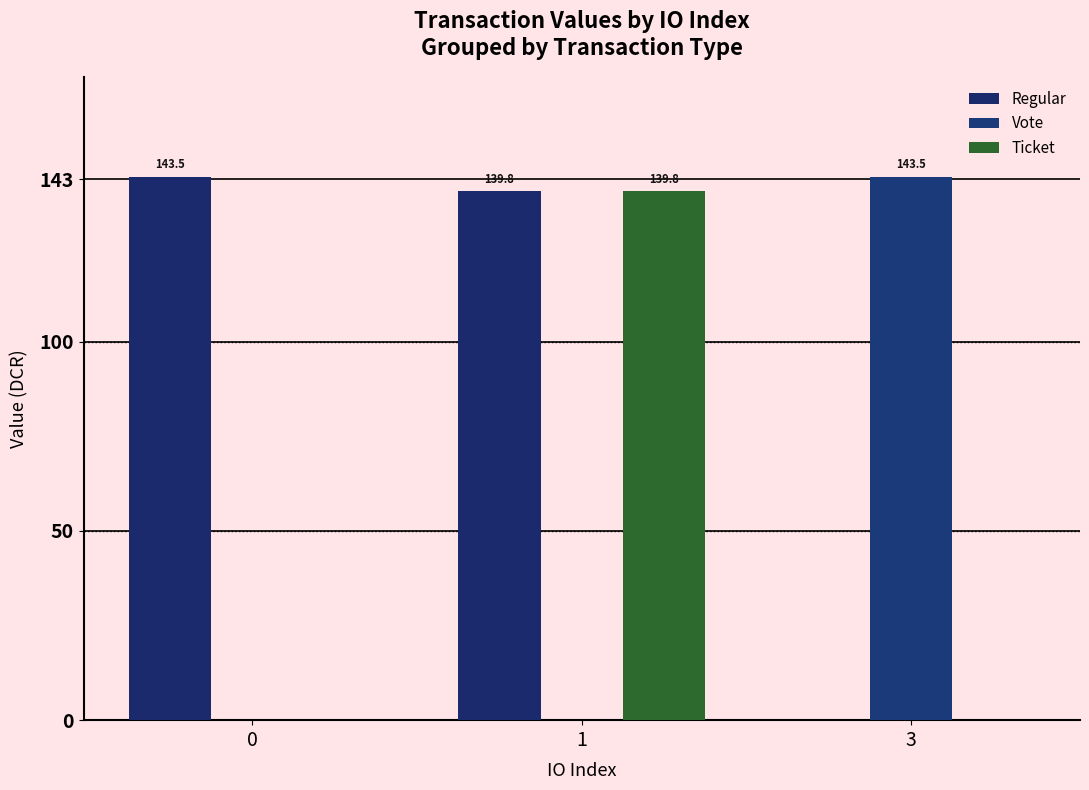

Reading right to left, list all the values displayed in this chart.

Regular: 3=0.0	1=139.8	0=143.5
Vote: 3=143.5	1=0.0	0=0.0
Ticket: 3=0.0	1=139.8	0=0.0